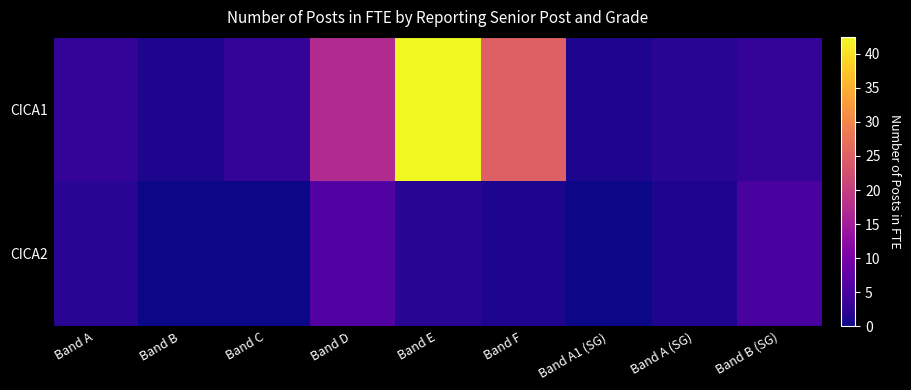

Reading left to right, transcribe all the data shown in this chart.

CICA1: Band A=3.0	Band B=1.0	Band C=3.0	Band D=17.0	Band E=42.5	Band F=25.0	Band A1 (SG)=1.0	Band A (SG)=2.0	Band B (SG)=3.0
CICA2: Band A=2.0	Band B=0.0	Band C=0.0	Band D=6.0	Band E=2.0	Band F=1.0	Band A1 (SG)=0.0	Band A (SG)=1.0	Band B (SG)=5.0